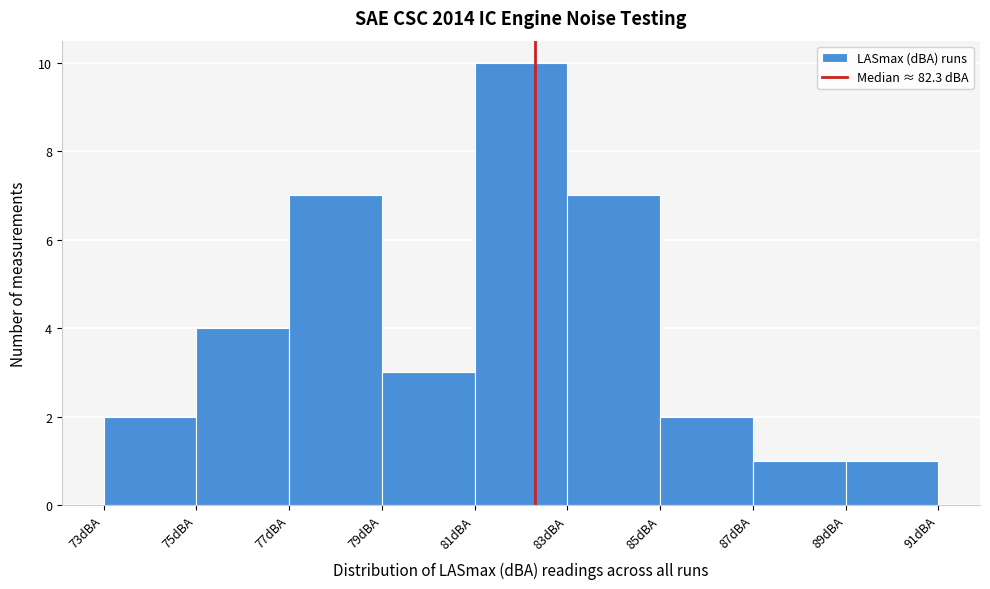

What is the height of the bar covering 83 to 85 on the x-axis? The values are not printed on the chart, so give them approximately, as read against the axis.

7